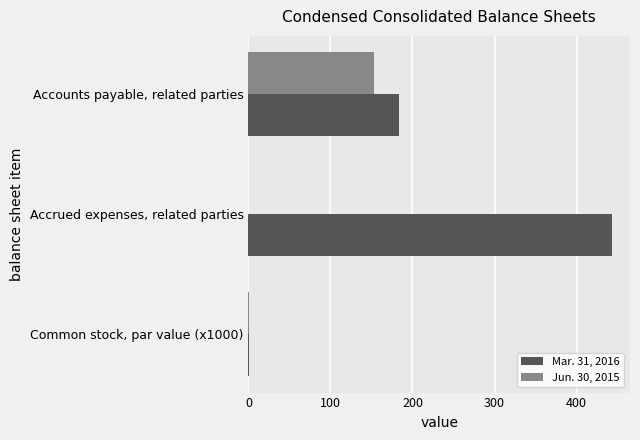

Is it true that Jun. 30, 2015 equals 1 at Common stock, par value (x1000)?

True